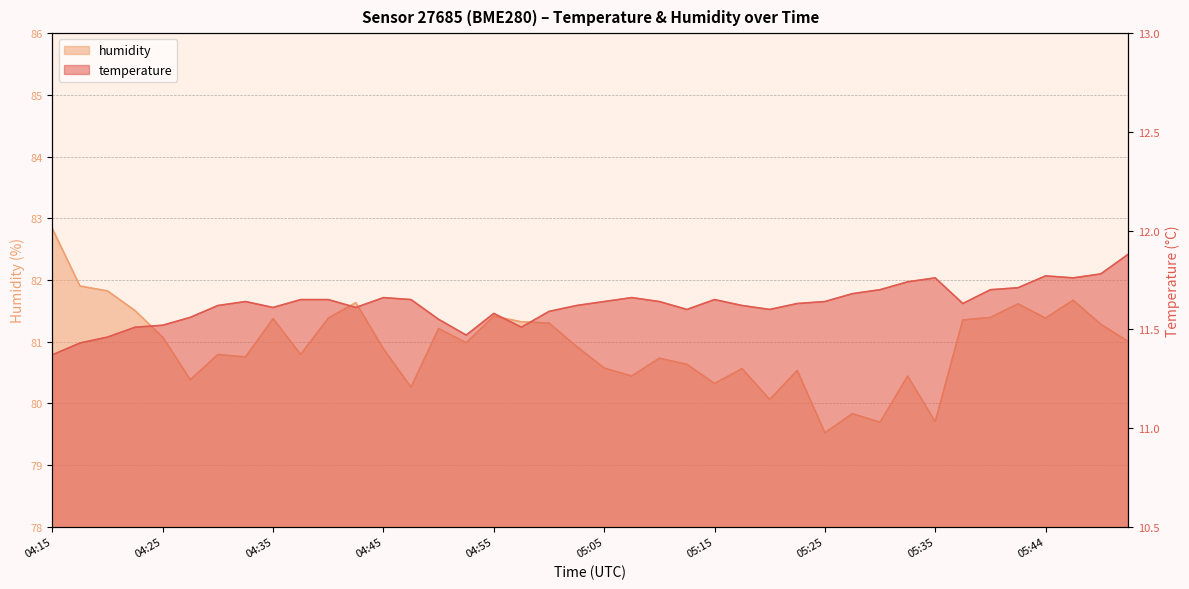

Which has a higher value, 04:20 or 04:15?

04:20